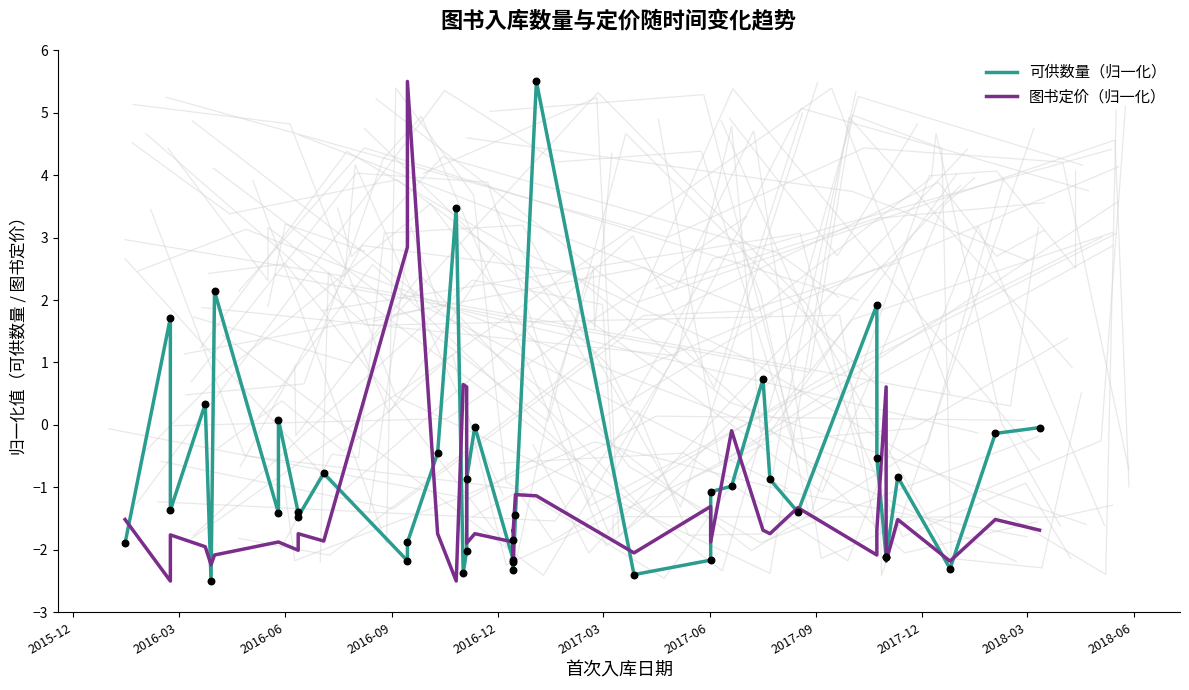

Which series contains the lowest Y value?

可供数量（归一化）